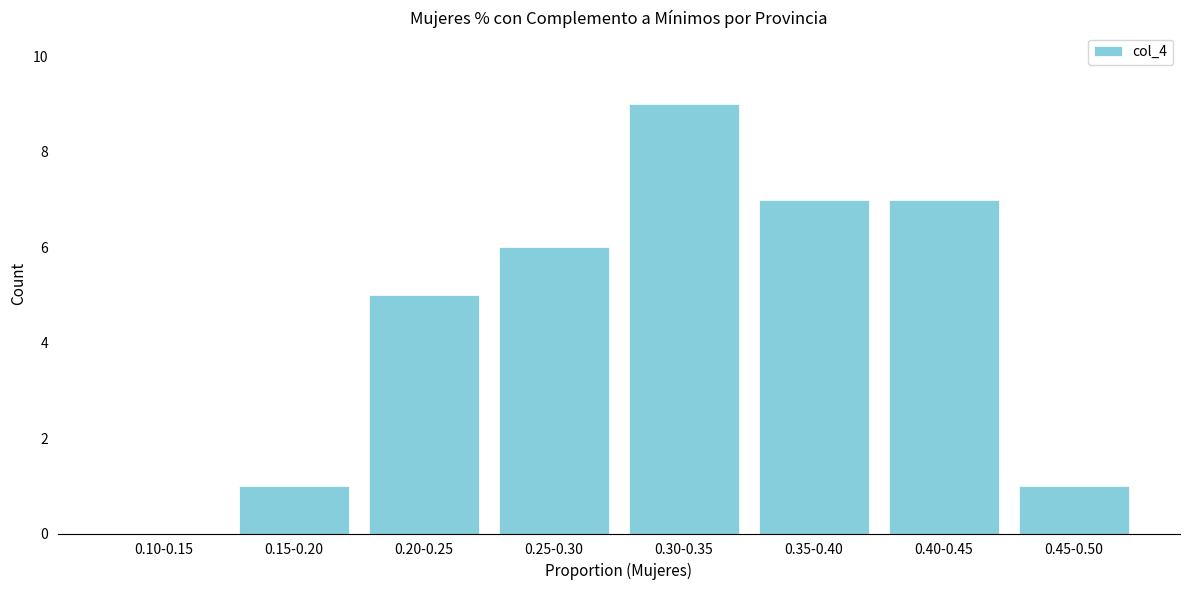

Reading left to right, extract all data points from this chart.

0.10-0.15=0	0.15-0.20=1	0.20-0.25=5	0.25-0.30=6	0.30-0.35=9	0.35-0.40=7	0.40-0.45=7	0.45-0.50=1